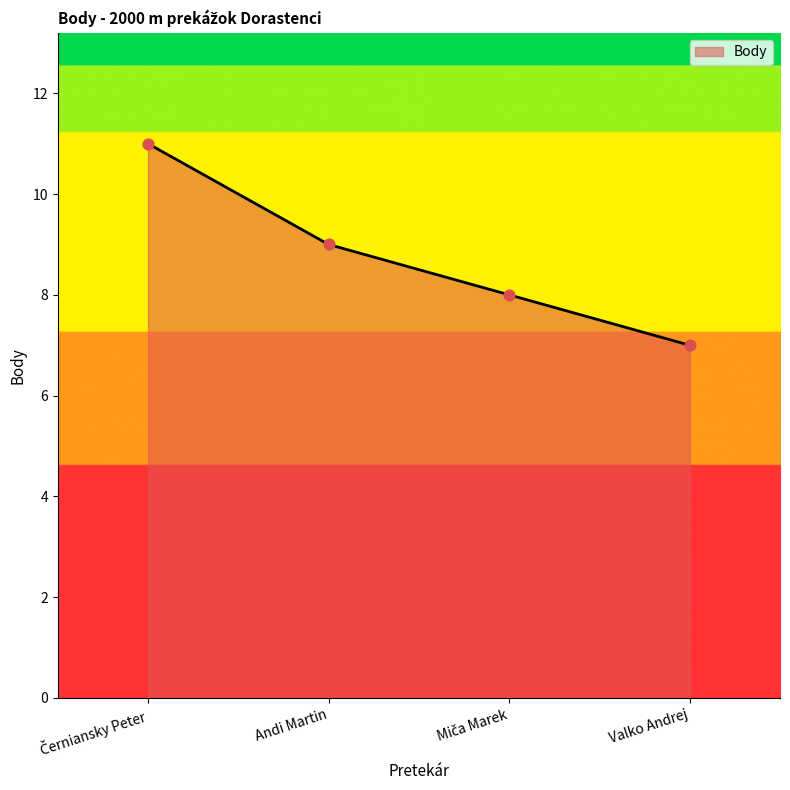

What is the approximate value at Andi Martin?

9